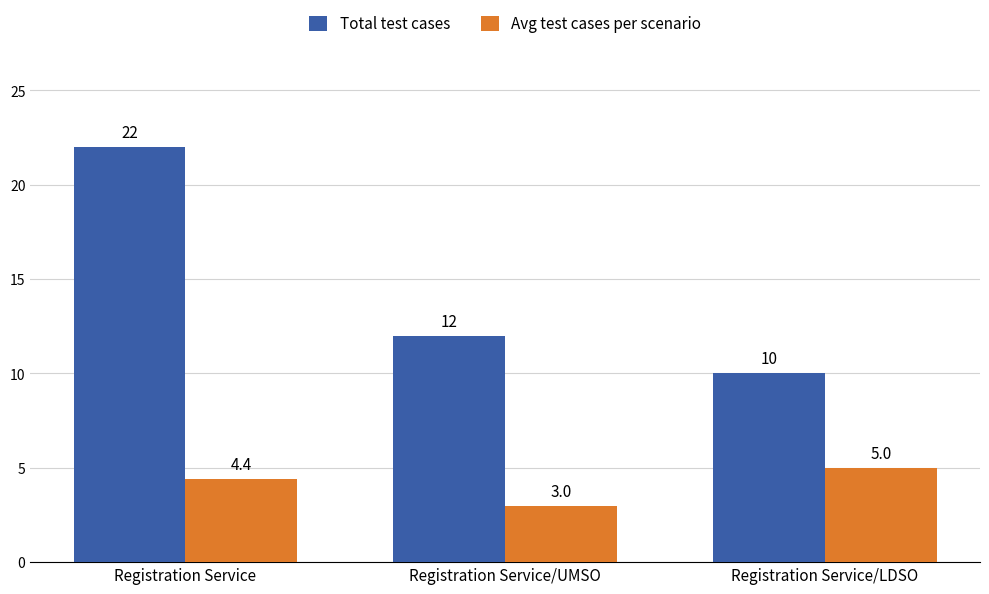

At which label does Avg test cases per scenario reach its minimum?

Registration Service/UMSO